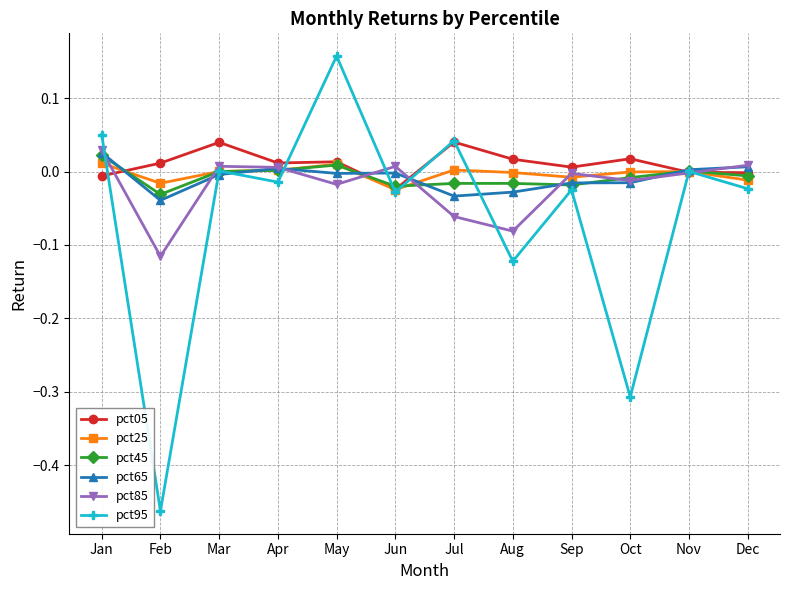

Which series has the widest spread of values?

pct95